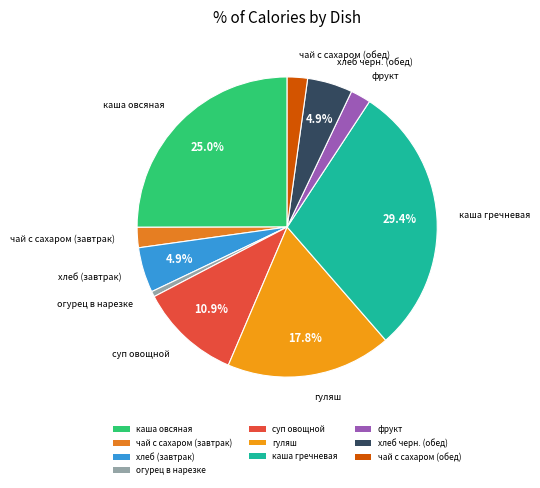

Approximately how many times larger is the value at хлеб (завтрак) compared to фрукт?

2.2